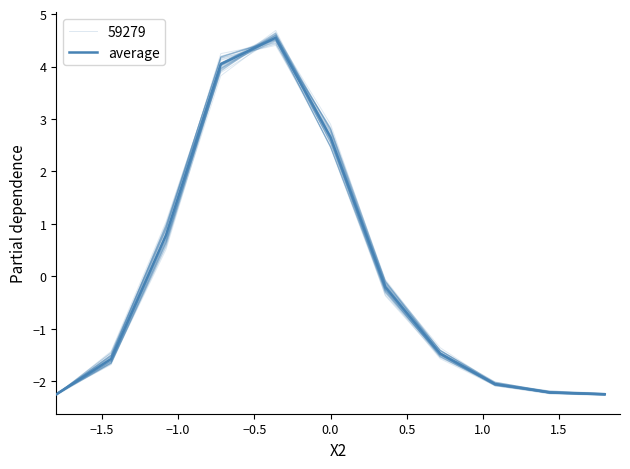

What is the difference between the maximum and minimum values?

6.8